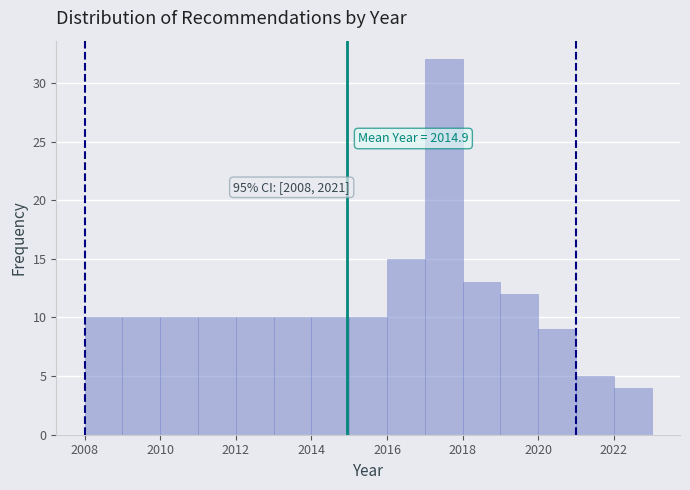

Which range on the x-axis has the tallest bar?

2017 to 2018